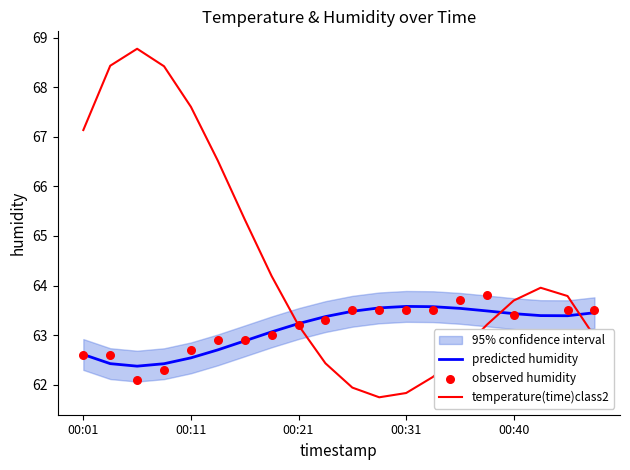

What is the total value across all series at 9?

189.1